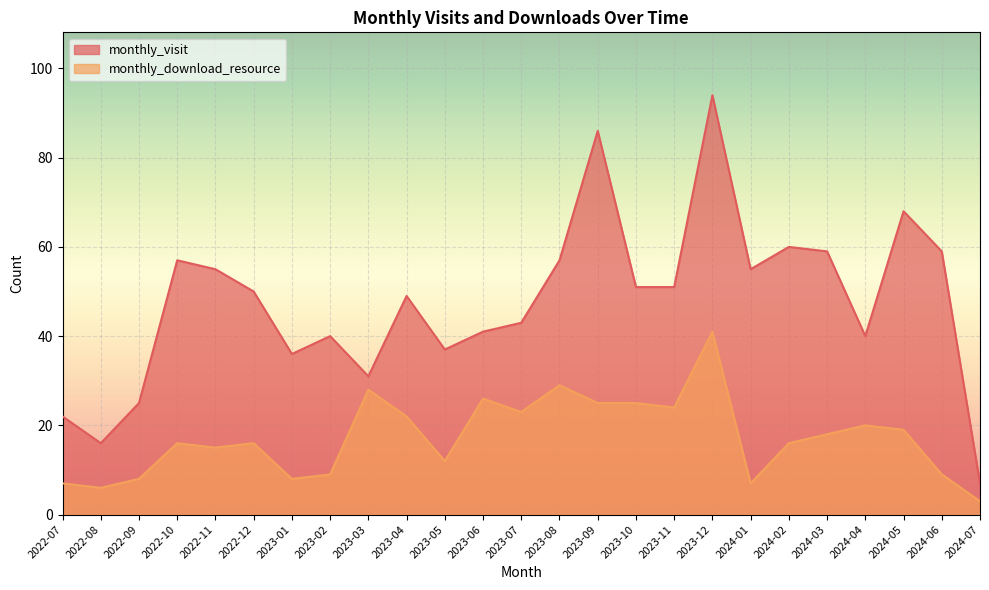

Where is the first local minimum for monthly_visit?

2022-08